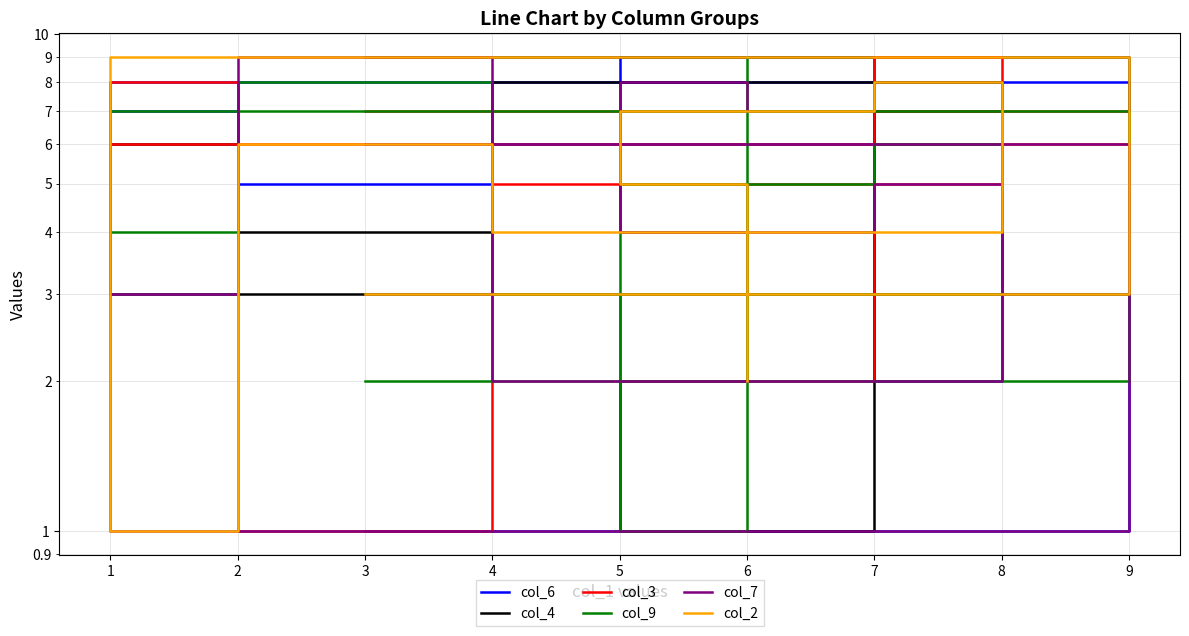

Reading left to right, list all the values displayed in this chart.

col_6: 1	8	7	5	6	2	9	4	3
col_4: 9	3	6	4	8	7	1	2	5
col_3: 7	6	8	1	5	9	2	3	4
col_9: 2	7	4	8	3	6	5	1	9
col_7: 6	1	3	9	2	5	4	8	7
col_2: 3	9	1	6	4	8	7	5	2